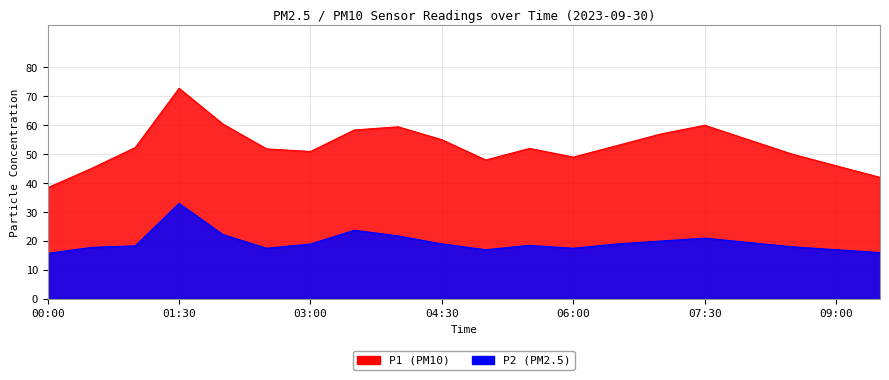

In P1, how many points are lower than both neighbors (excluding endpoints)?

3